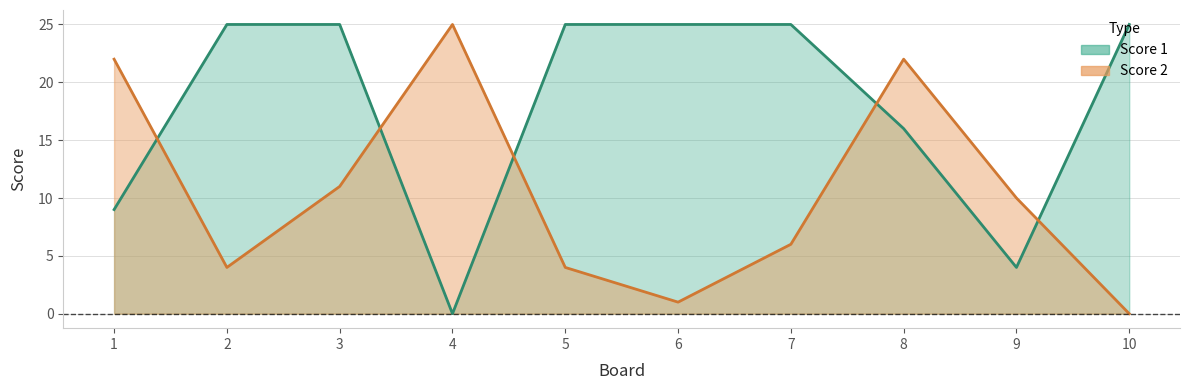

At which label does Score 2 first exceed 10?

1